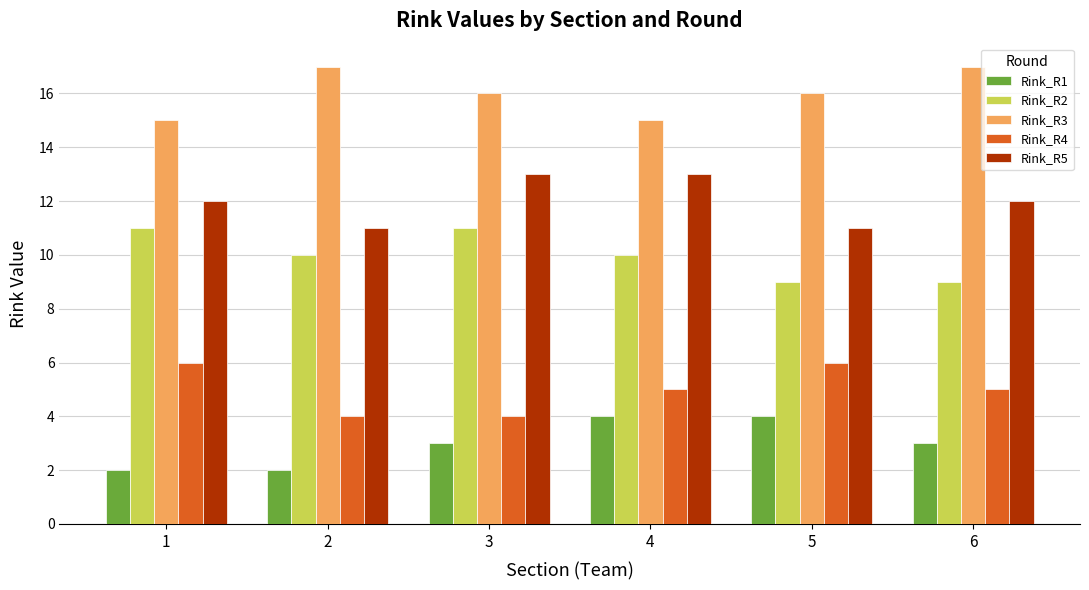

What is the spread (max minus min) of values at 6?

14